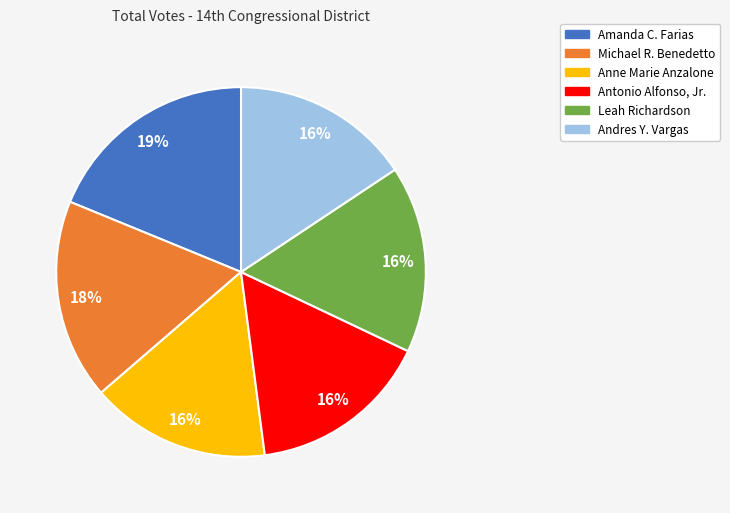

The Michael R. Benedetto slice represents 6% of the pie. True or false?

False